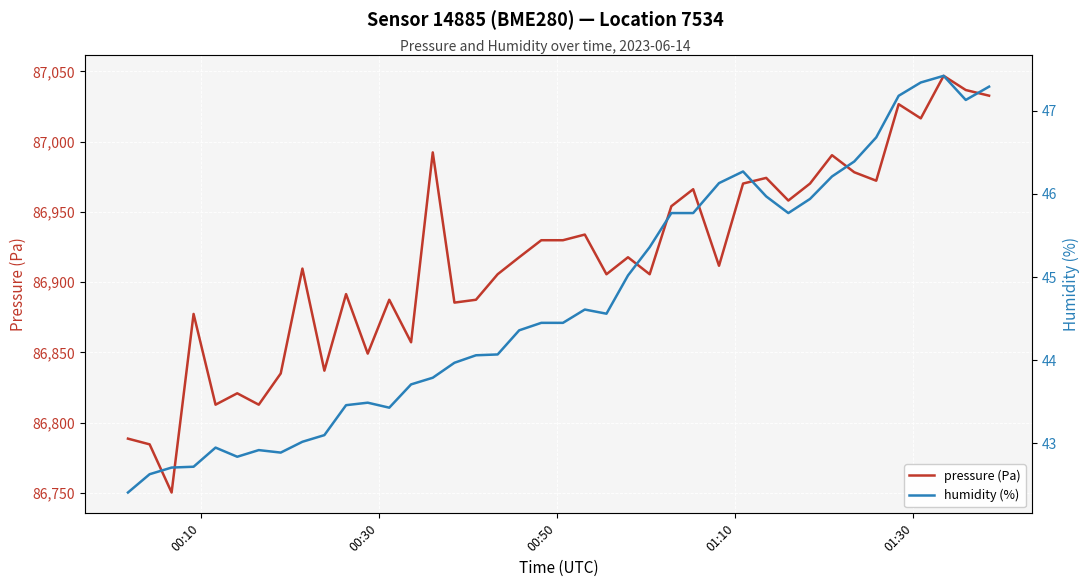

What are all the series names shown in the legend?

pressure (Pa), humidity (%)